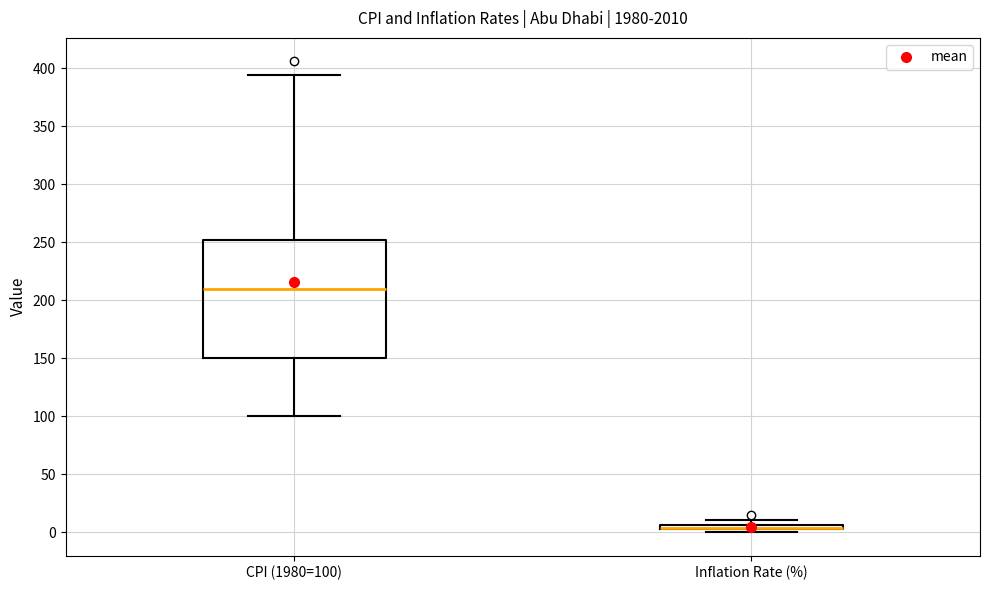

Comparing the boxes themselves (not the whiskers), which one is the tallest?

CPI (1980=100)